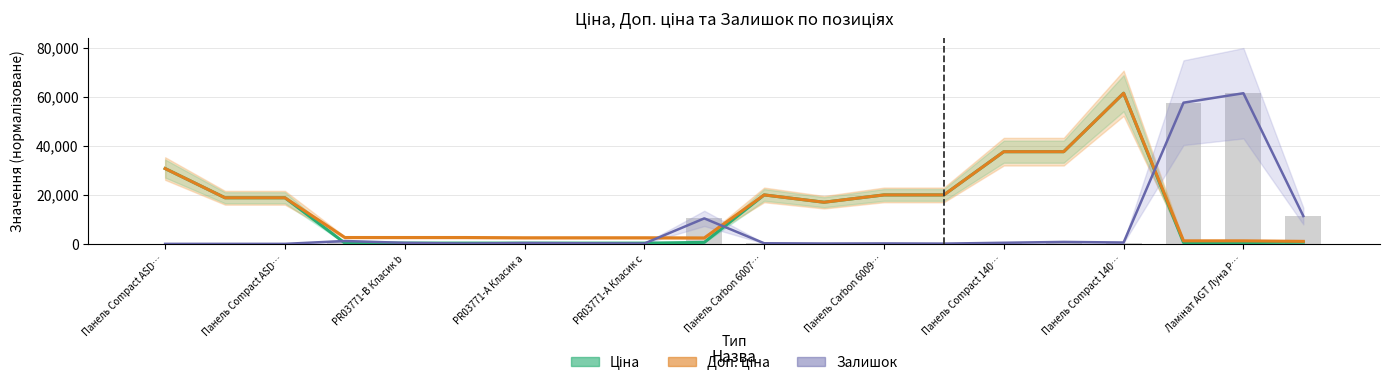

What is the average value of the Доп. ціна series?

15147.7